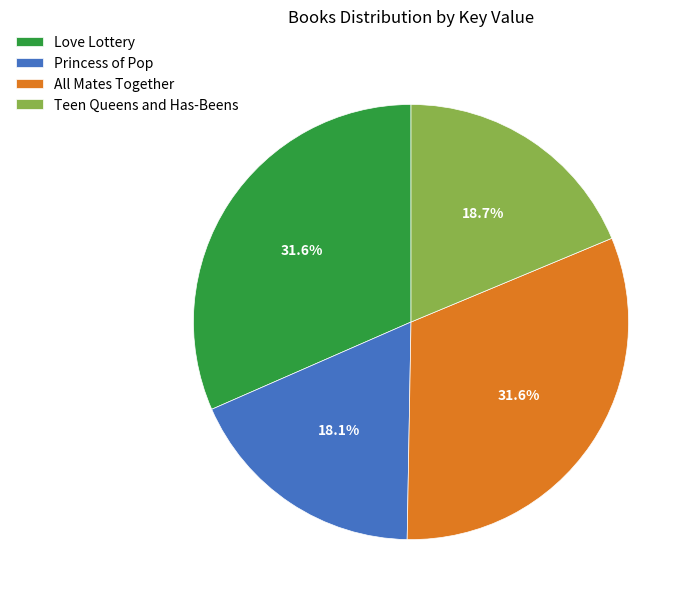

Count the number of slices in the pie.

4